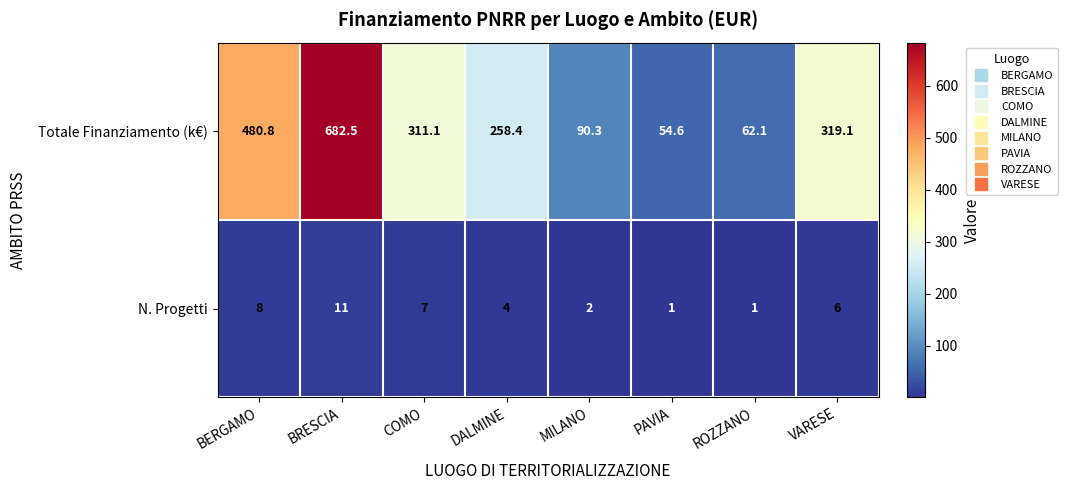

Reading left to right, extract all data points from this chart.

Totale Finanziamento (k€): 480.8	682.5	311.1	258.4	90.3	54.6	62.1	319.1
N. Progetti: 8.0	11.0	7.0	4.0	2.0	1.0	1.0	6.0